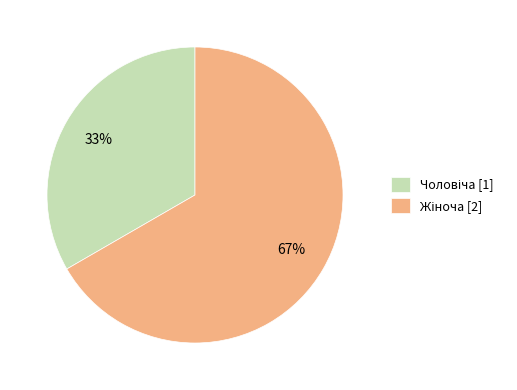

Is there any slice that represents more than half of the pie?

Yes